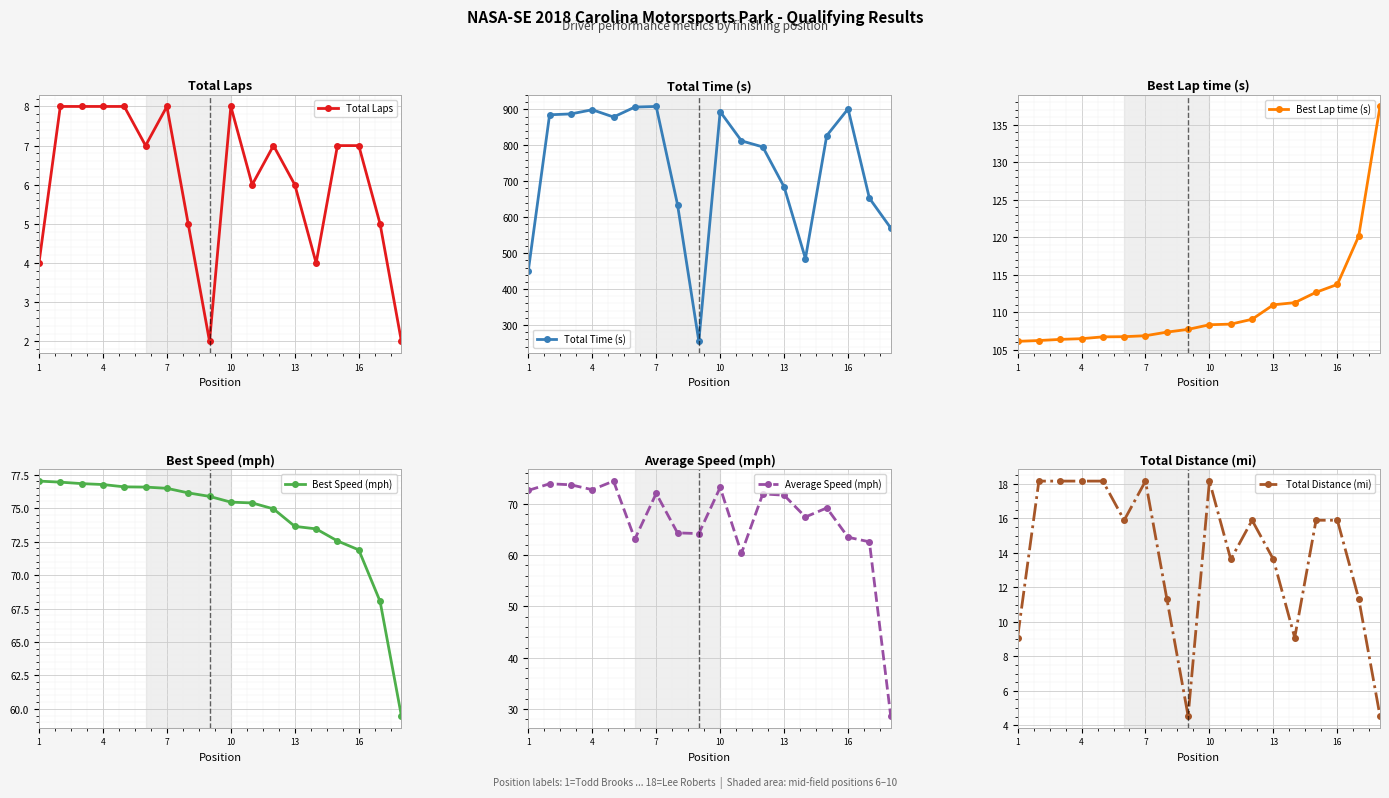

At how many categories does at least one series exceed 111?

18